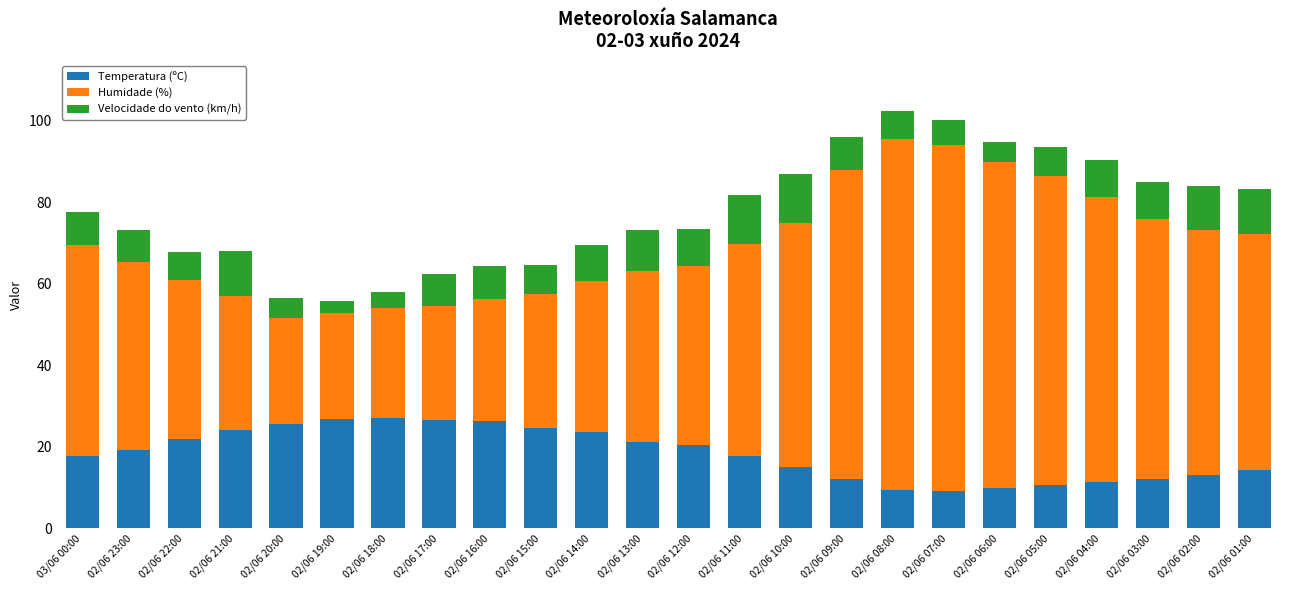

How many categories are shown in the chart?

24